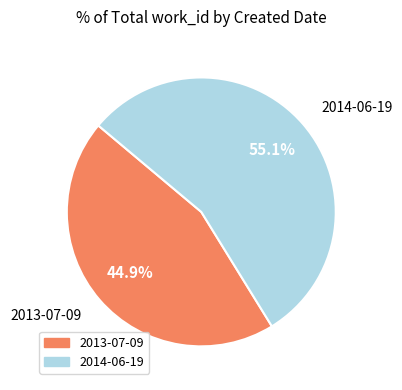

Rank the categories by value from lowest to highest.

2013-07-09, 2014-06-19